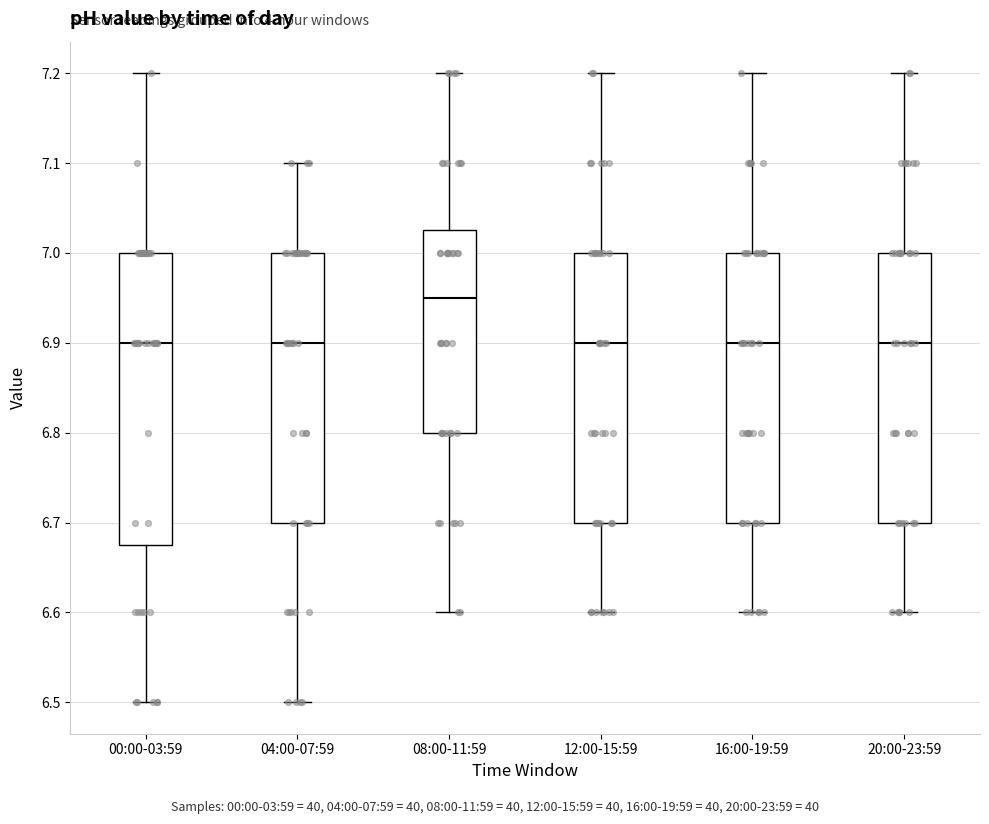

Where does the median line of the box for 04:00-07:59 sit on the y-axis? The values are not printed on the chart, so give them approximately, as read against the axis.

6.90